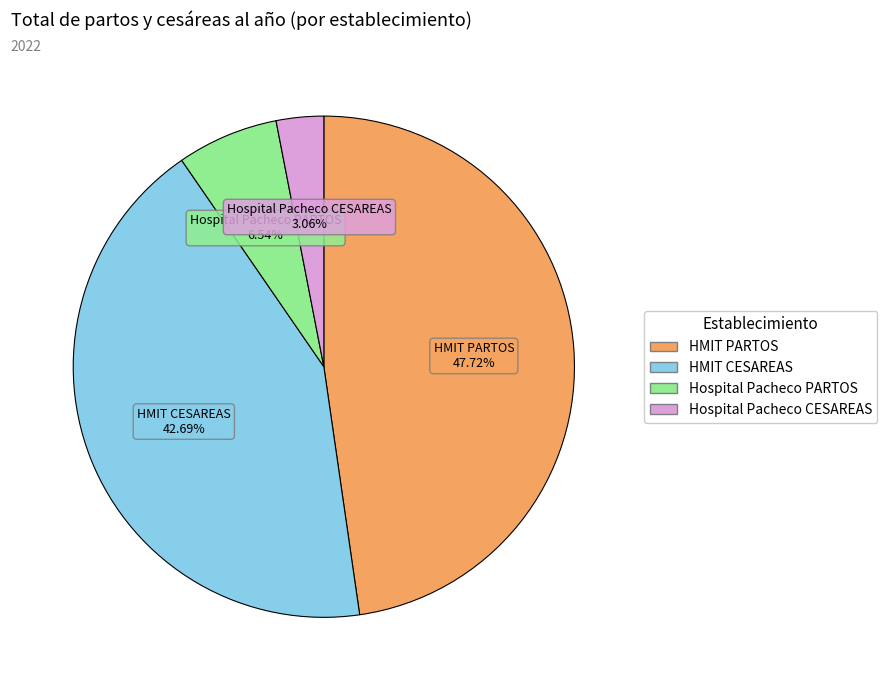

Which slice is the largest?

HMIT PARTOS